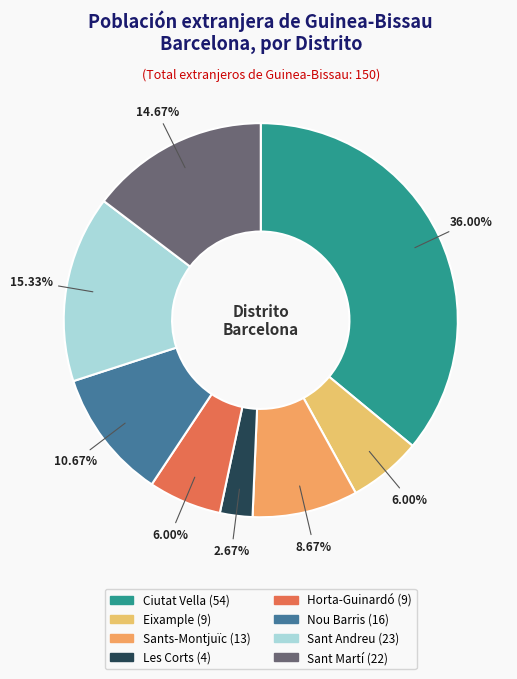

How many segments does this pie chart have?

8